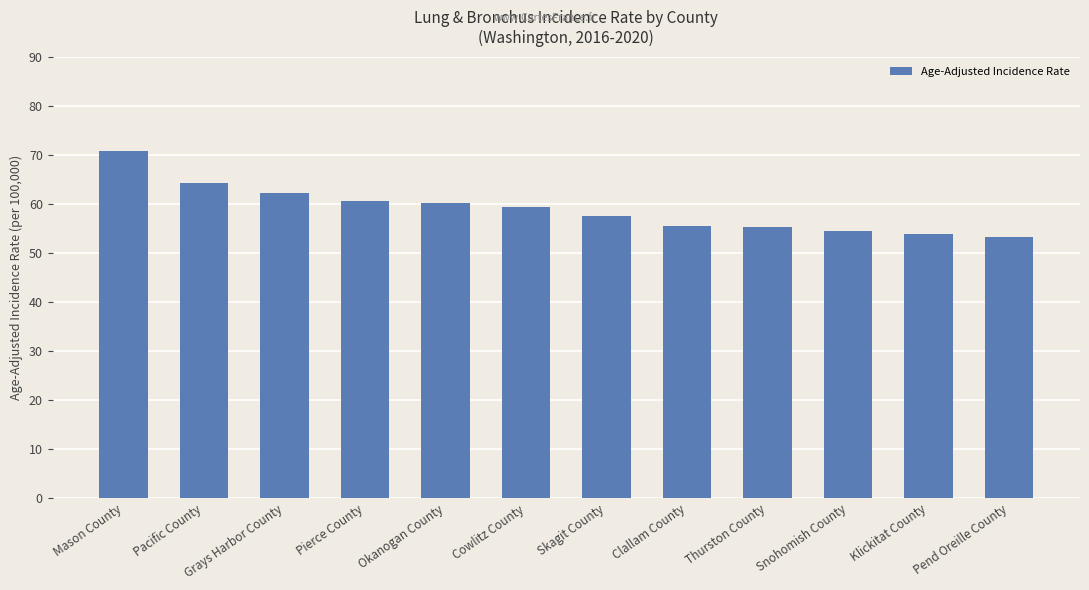

What is the change in value from Cowlitz County to Snohomish County?

-4.8